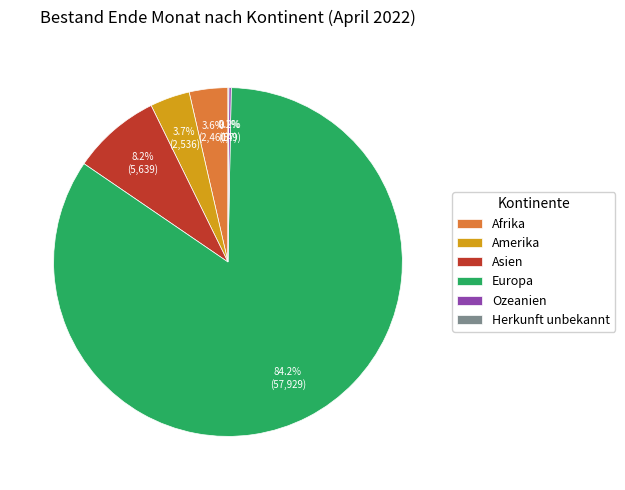

Which slice represents more than half of the pie?

Europa